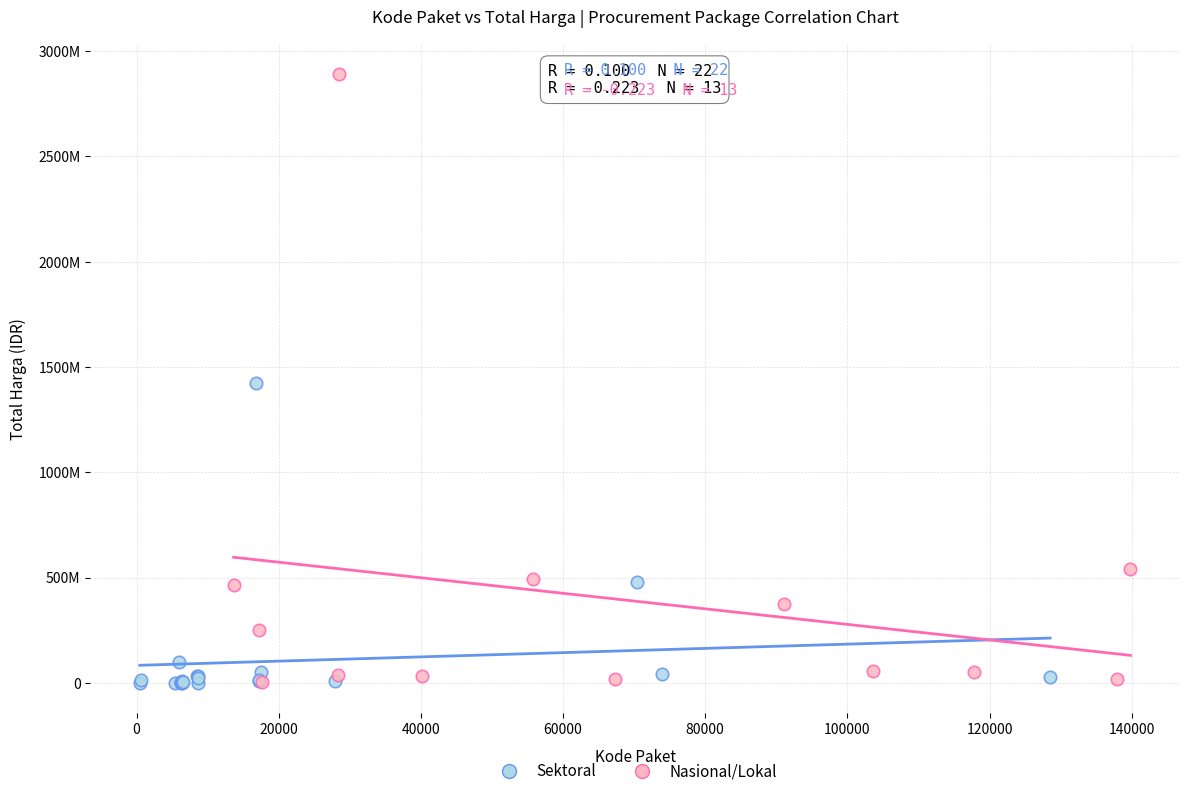

What are all the series names shown in the legend?

Sektoral, Nasional/Lokal